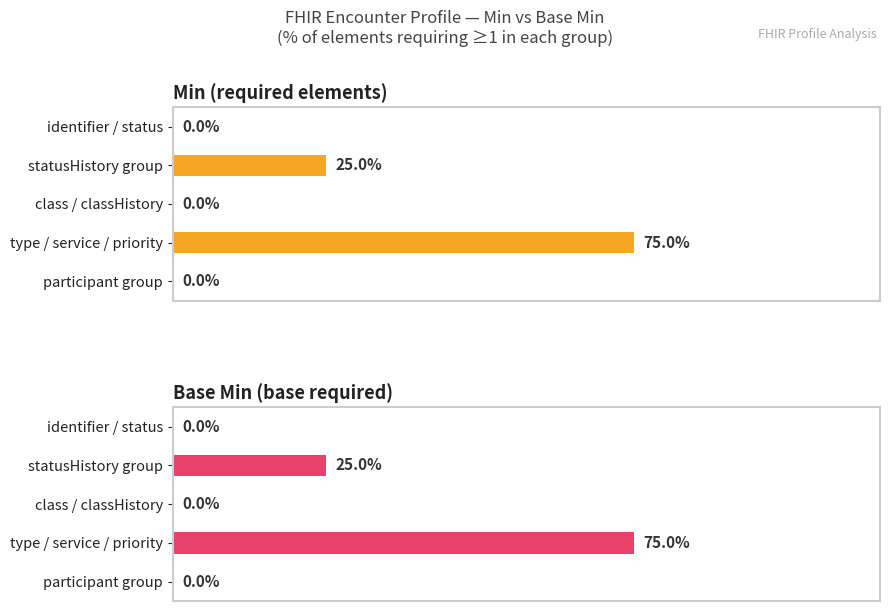

Are the bars horizontal?

Yes